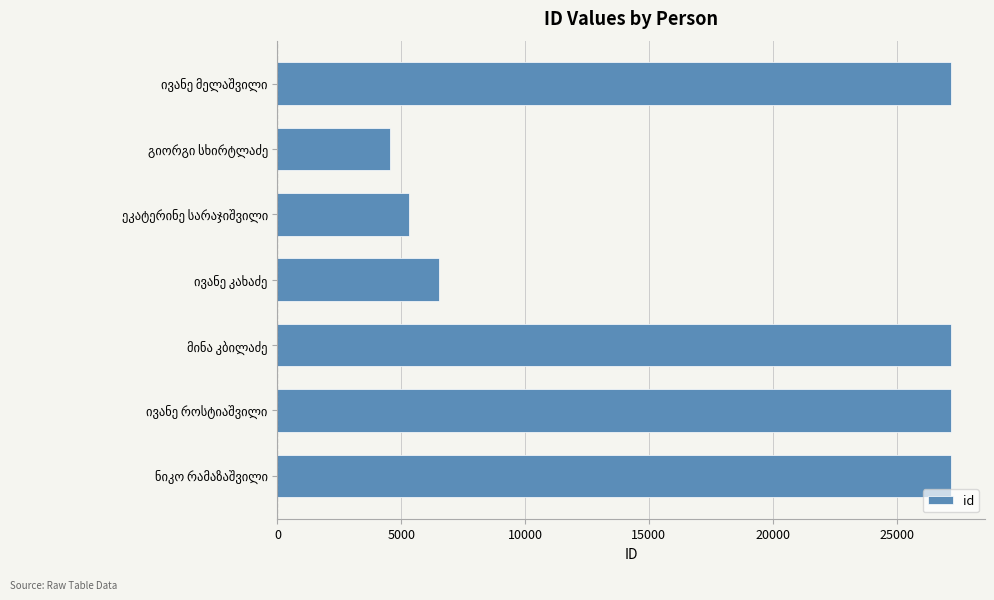

What is the difference between the second highest and minimum values?

22674